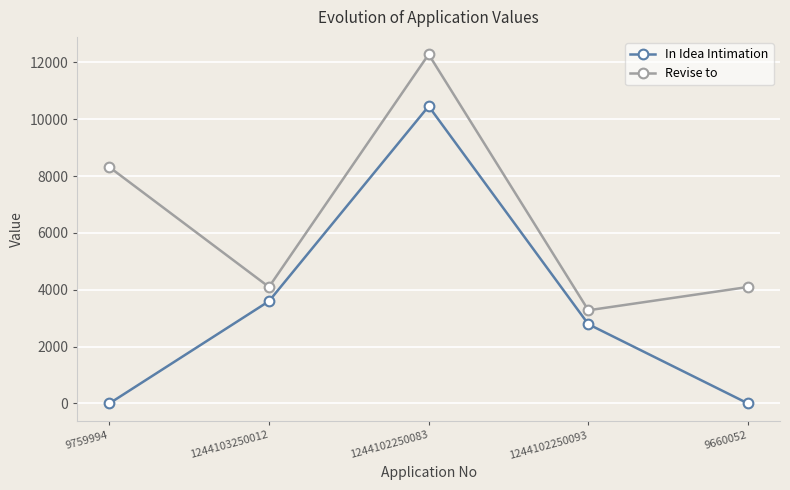

How many values in the Revise to series are below 4100?

1